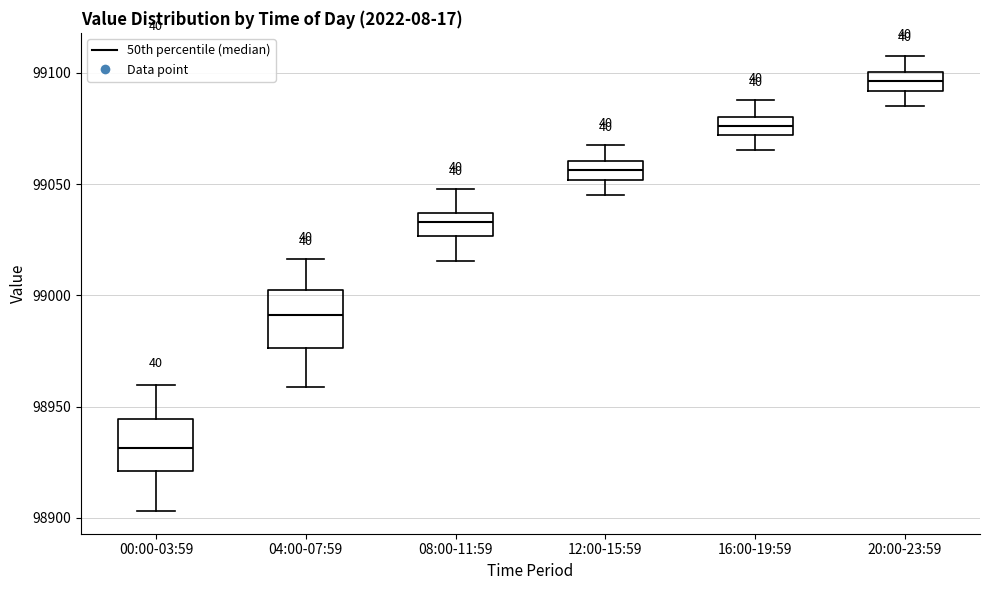

Reading left to right, transcribe this box plot: for each box, give where its median line is, the range the box spans, and where its two whiskers end, as read against the y-axis. The values are not printed on the chart, so give them approximately, as read against the axis.

00:00-03:59: median 98930, box 98920 to 98945, whiskers 98905 to 98960
04:00-07:59: median 98990, box 98975 to 99005, whiskers 98960 to 99015
08:00-11:59: median 99035 (inside the box), box 99025 to 99035, whiskers 99015 to 99050
12:00-15:59: median 99055, box 99050 to 99060, whiskers 99045 to 99070
16:00-19:59: median 99075, box 99070 to 99080, whiskers 99065 to 99090
20:00-23:59: median 99095, box 99090 to 99100, whiskers 99085 to 99110